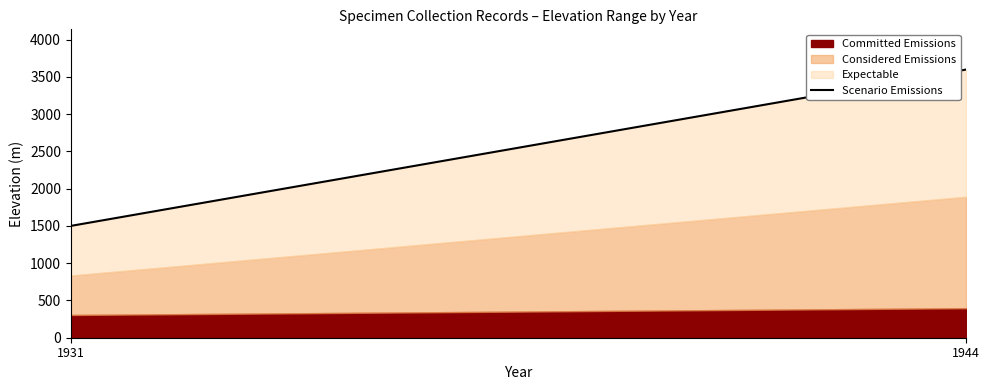

What is the sum of the values at 1944 and 1931?

5097